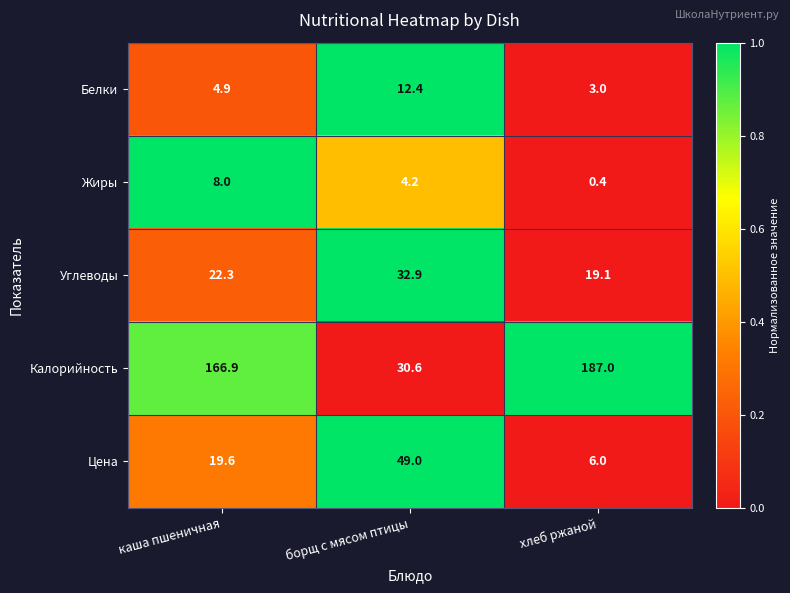

Reading left to right, extract all data points from this chart.

Белки: каша пшеничная=4.9	борщ с мясом птицы=12.4	хлеб ржаной=3.0
Жиры: каша пшеничная=8.0	борщ с мясом птицы=4.2	хлеб ржаной=0.4
Углеводы: каша пшеничная=22.3	борщ с мясом птицы=32.9	хлеб ржаной=19.1
Калорийность: каша пшеничная=166.9	борщ с мясом птицы=30.6	хлеб ржаной=187.0
Цена: каша пшеничная=19.6	борщ с мясом птицы=49.0	хлеб ржаной=6.0